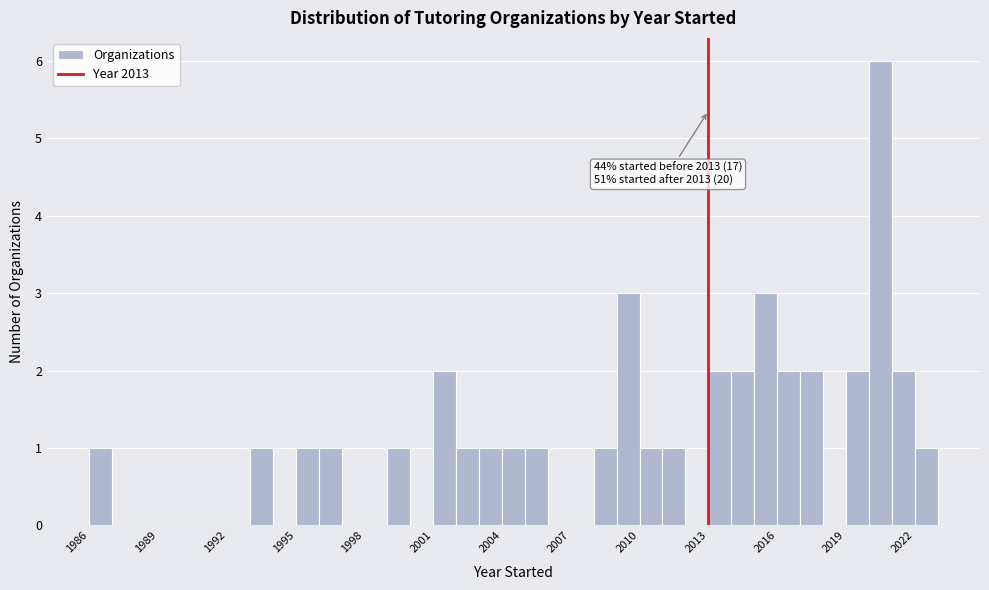

Read against the x-axis, roughly where is the centre of the tallest bar?

2020.5